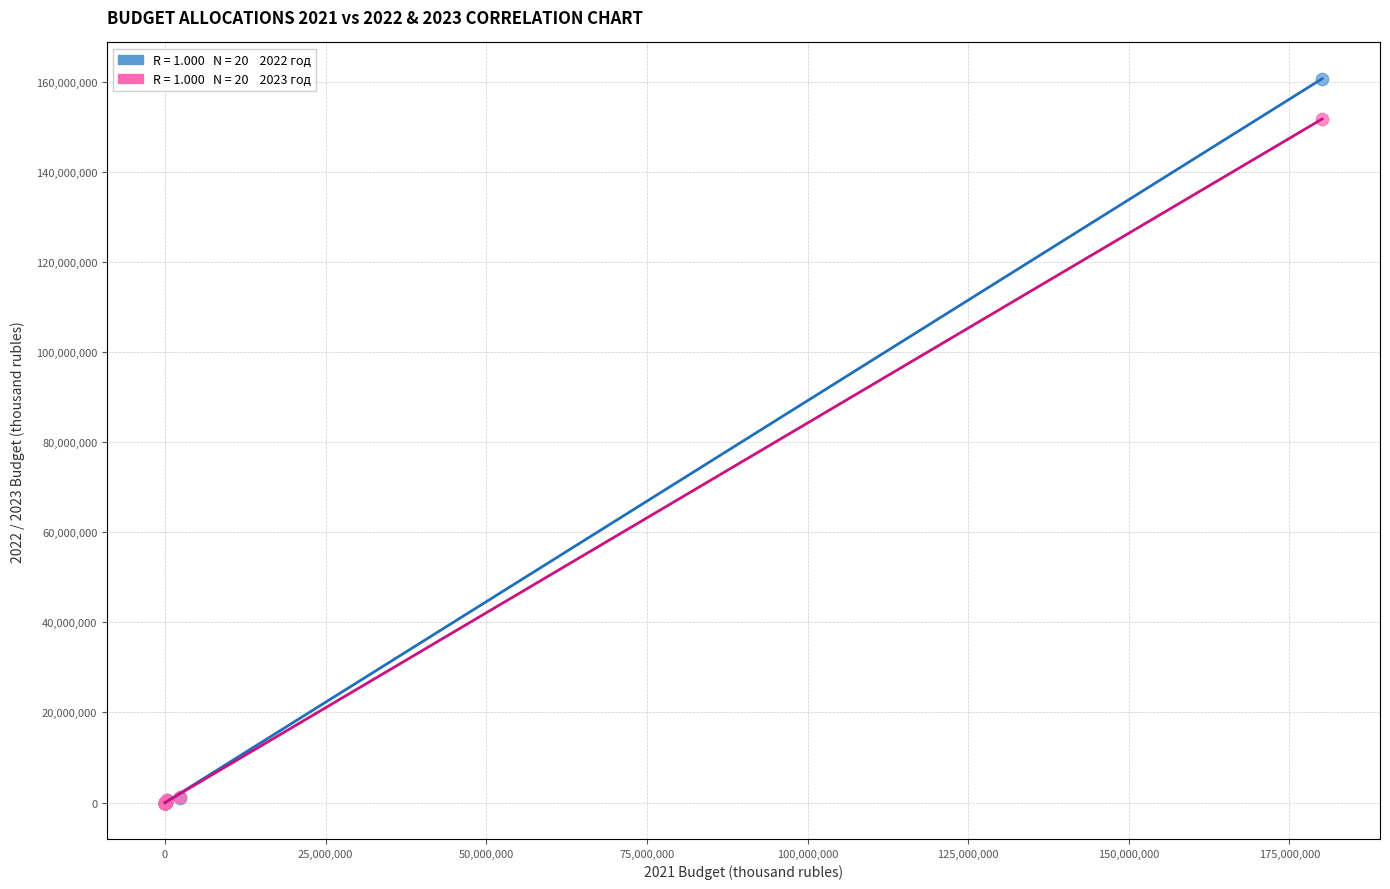

Across all series, what Y value is closest to 80318693?

151693632.7